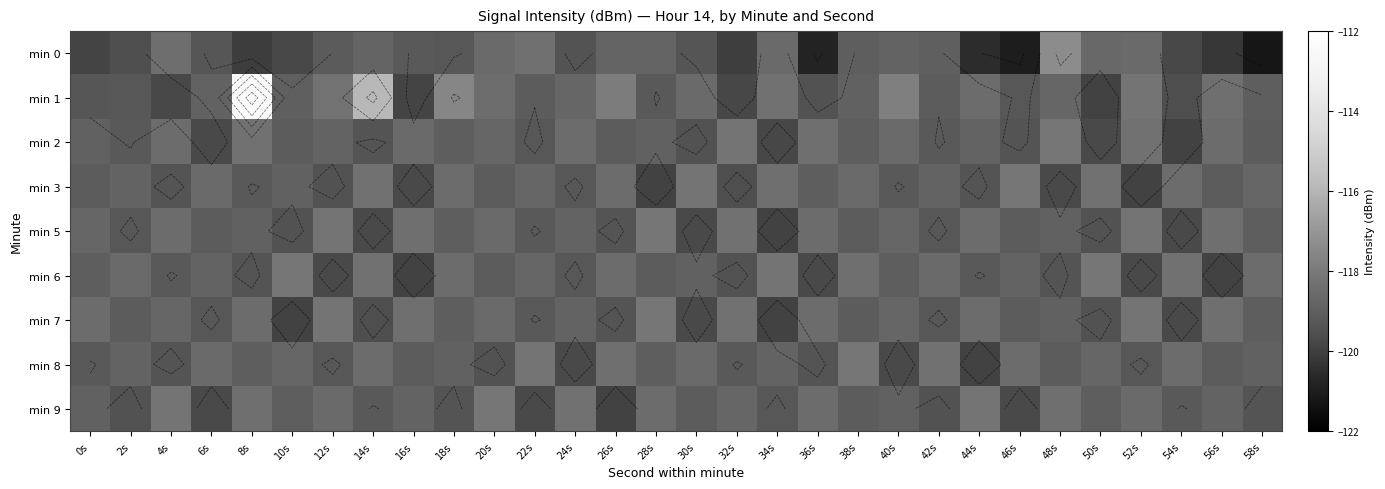

What is the minimum value for min 9?

-119.9